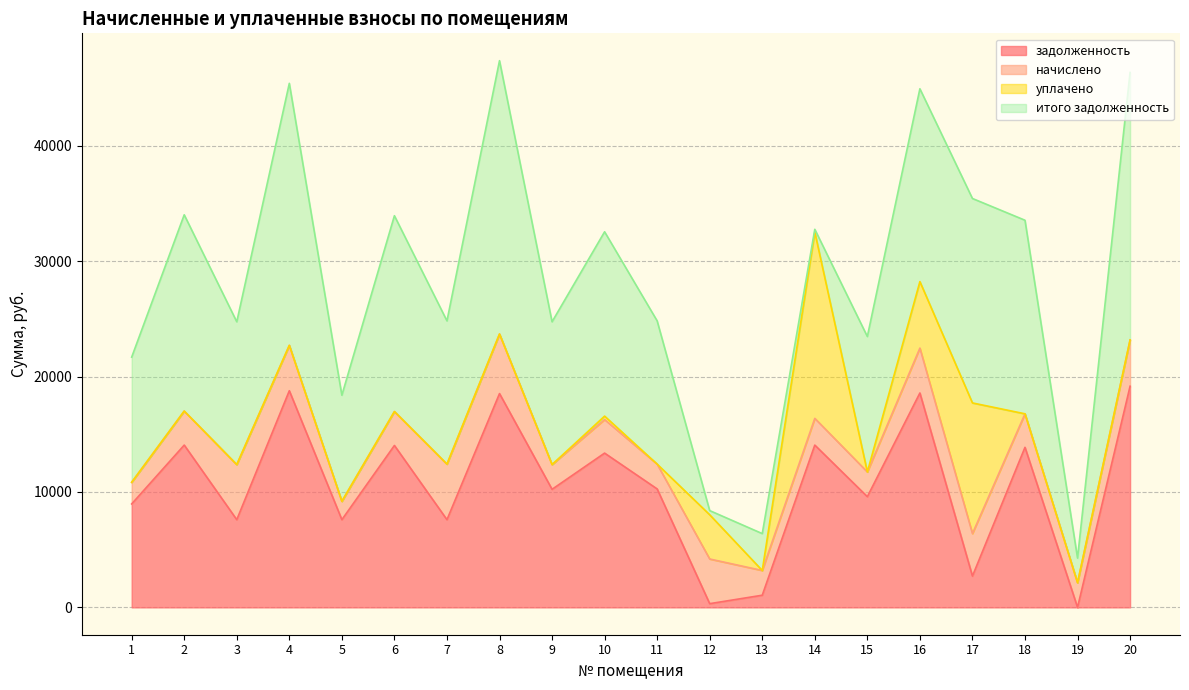

Where is задолженность nearest to the value 9582?

15